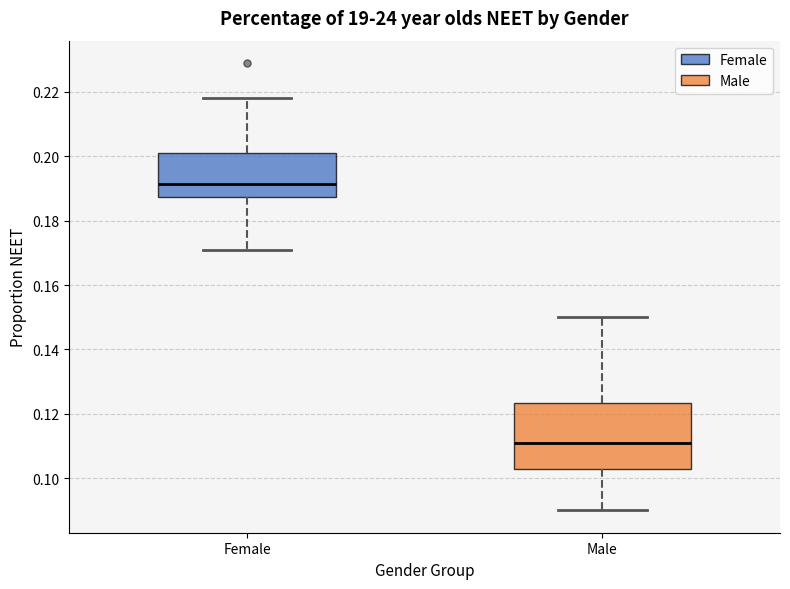

Which box has the highest median line?

Female